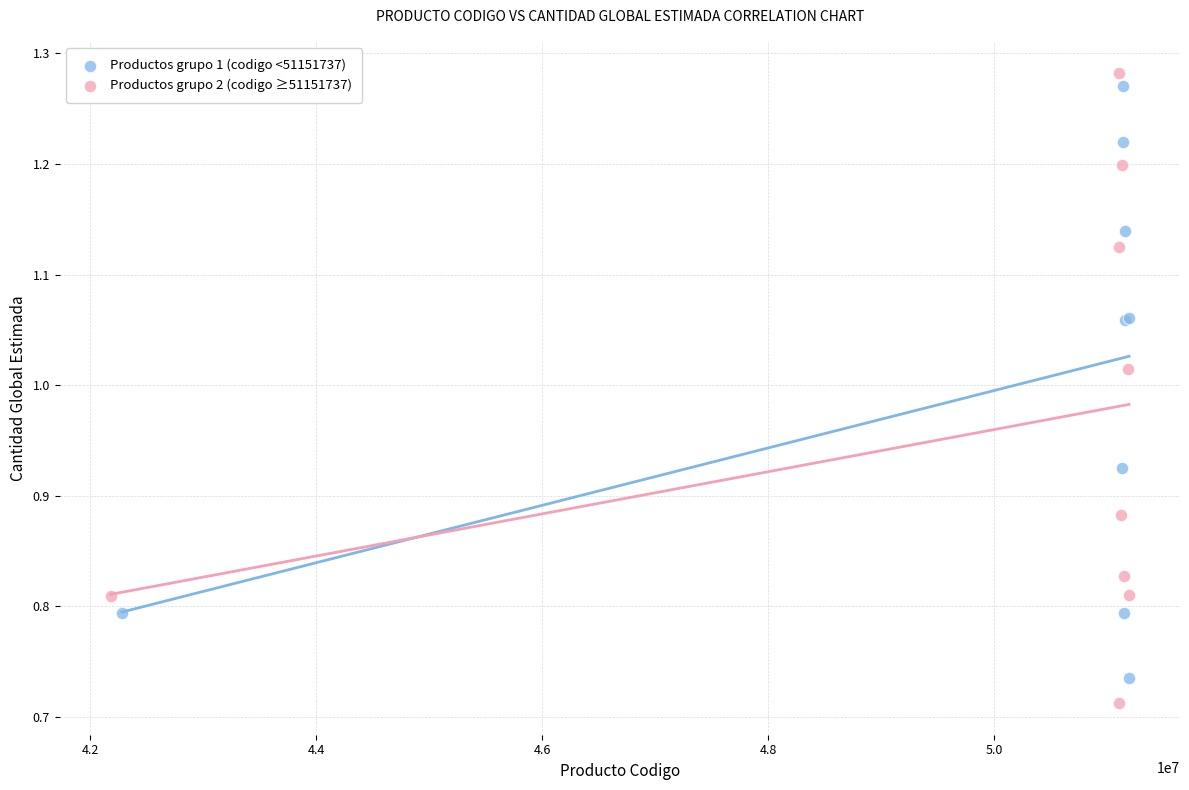

What are all the series names shown in the legend?

Productos grupo 1 (codigo <51151737), Productos grupo 2 (codigo ≥51151737)